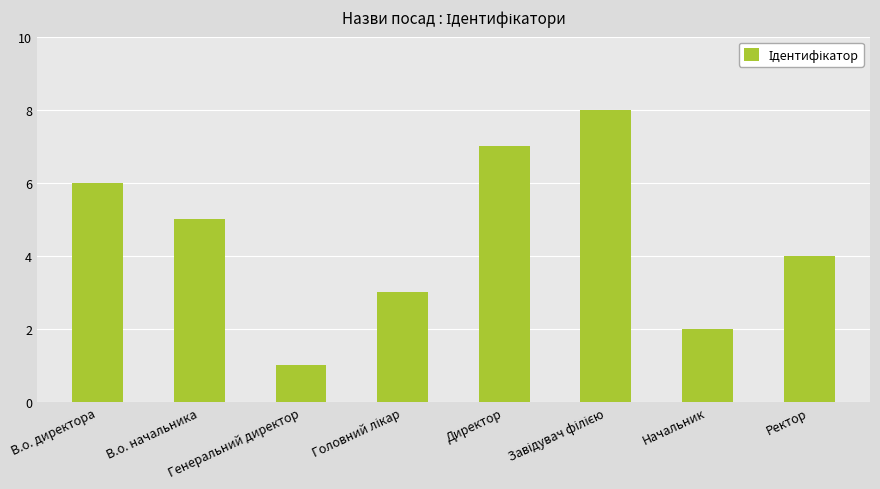

What is the label of the 4th bar from the right?

Директор